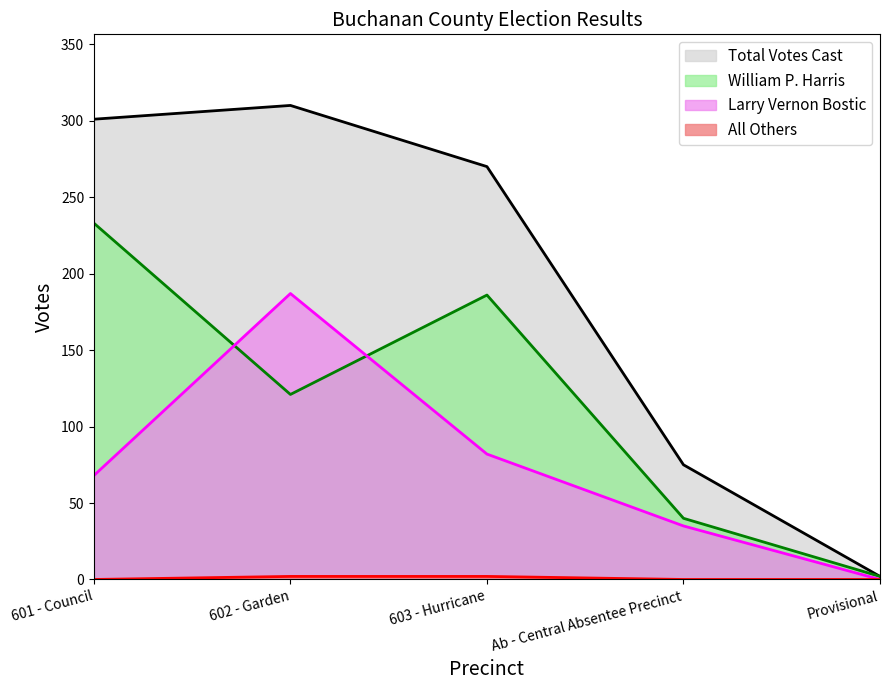

At which label is All Others closest to 1?

601 - Council